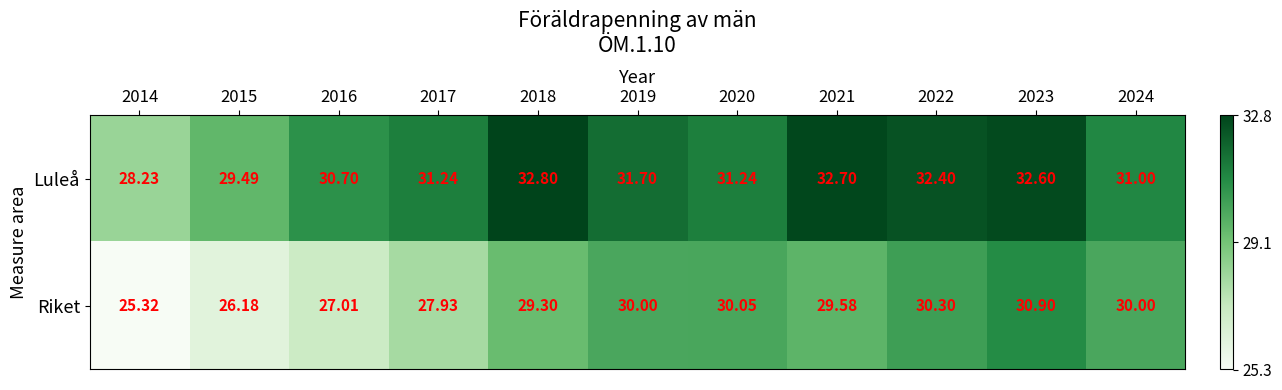

List the series in order of their overall mean, lowest first.

Riket, Luleå